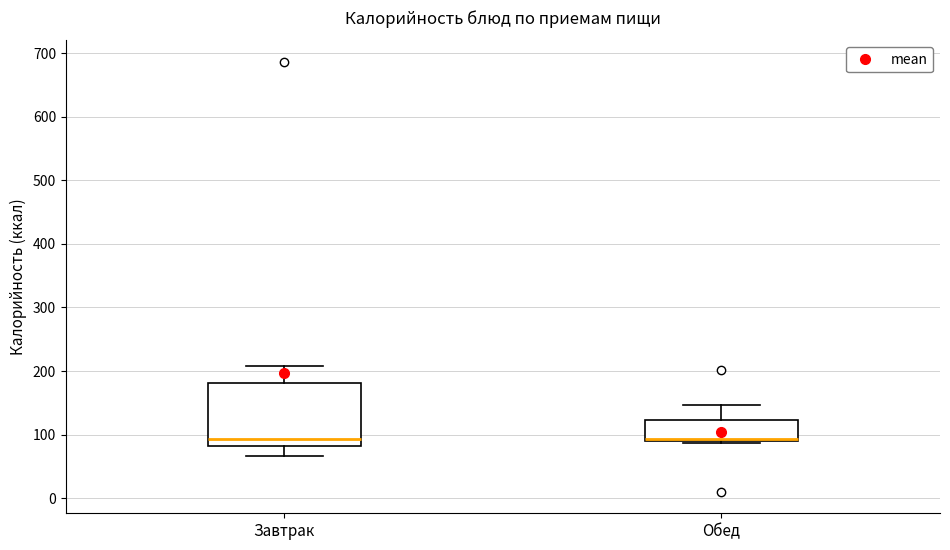

Reading left to right, read every box against the y-axis: the position of its median line, the range the box covers, and the ends of its whiskers. The values are not printed on the chart, so give them approximately, as read against the axis.

Завтрак: median 90, box 80 to 180, whiskers 70 to 210
Обед: median 90 (just above the box's lower edge), box 90 to 120, whiskers 90 to 150